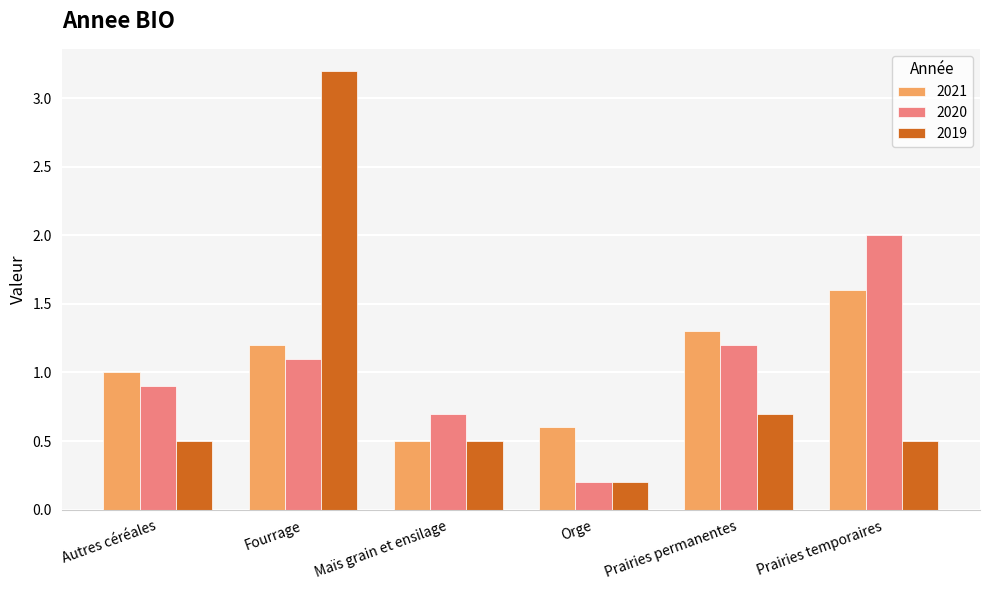

What is the difference between the 2020 values at Prairies permanentes and Fourrage?

0.1